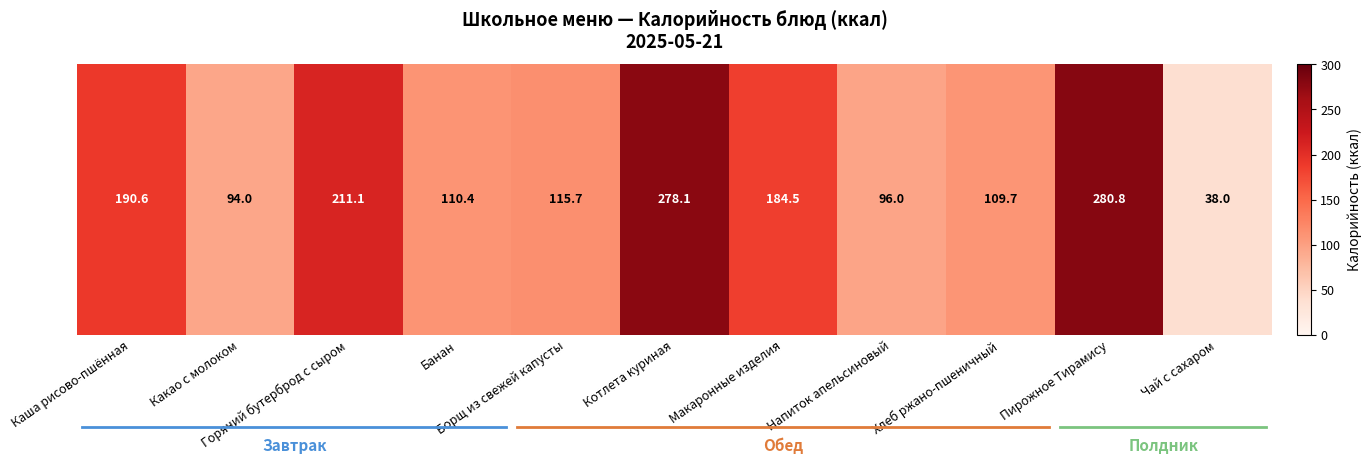

What value does the data have at Котлета куриная?

278.1